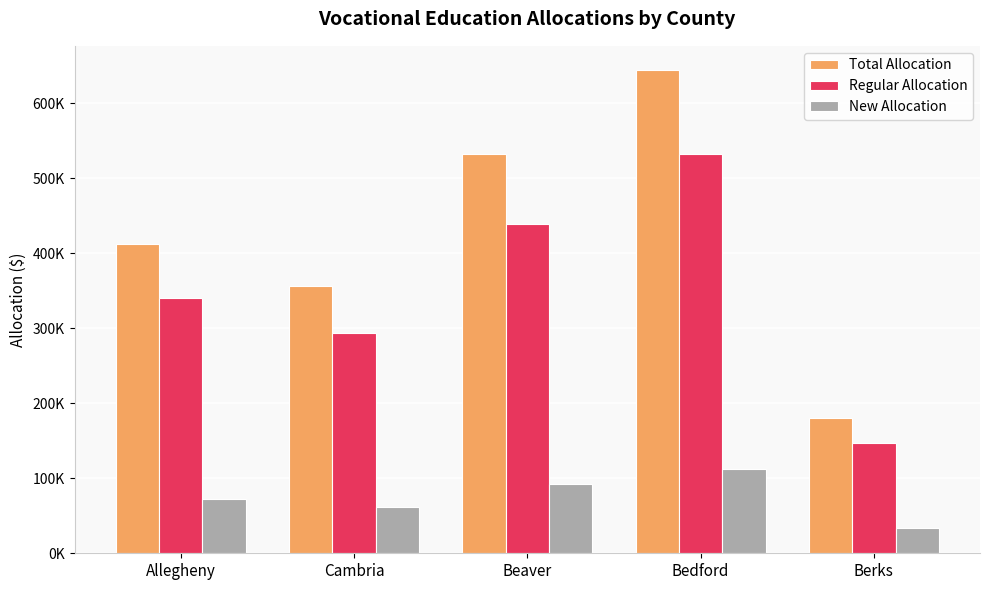

Are the bars horizontal?

No